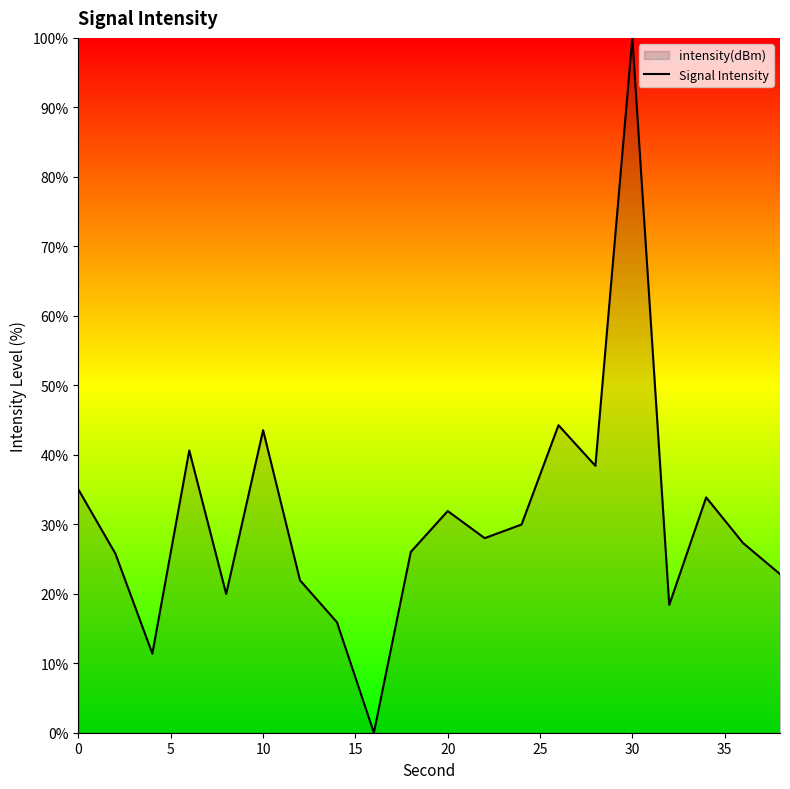

What is the difference between the maximum and minimum values?

100.0